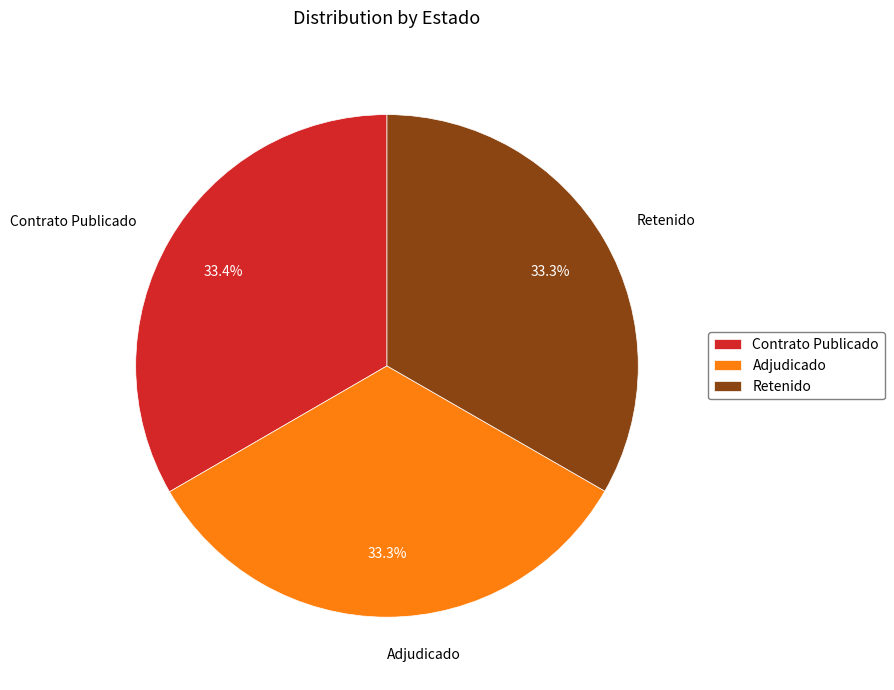

Combined, what portion of the pie is Contrato Publicado and Adjudicado?

66.7%